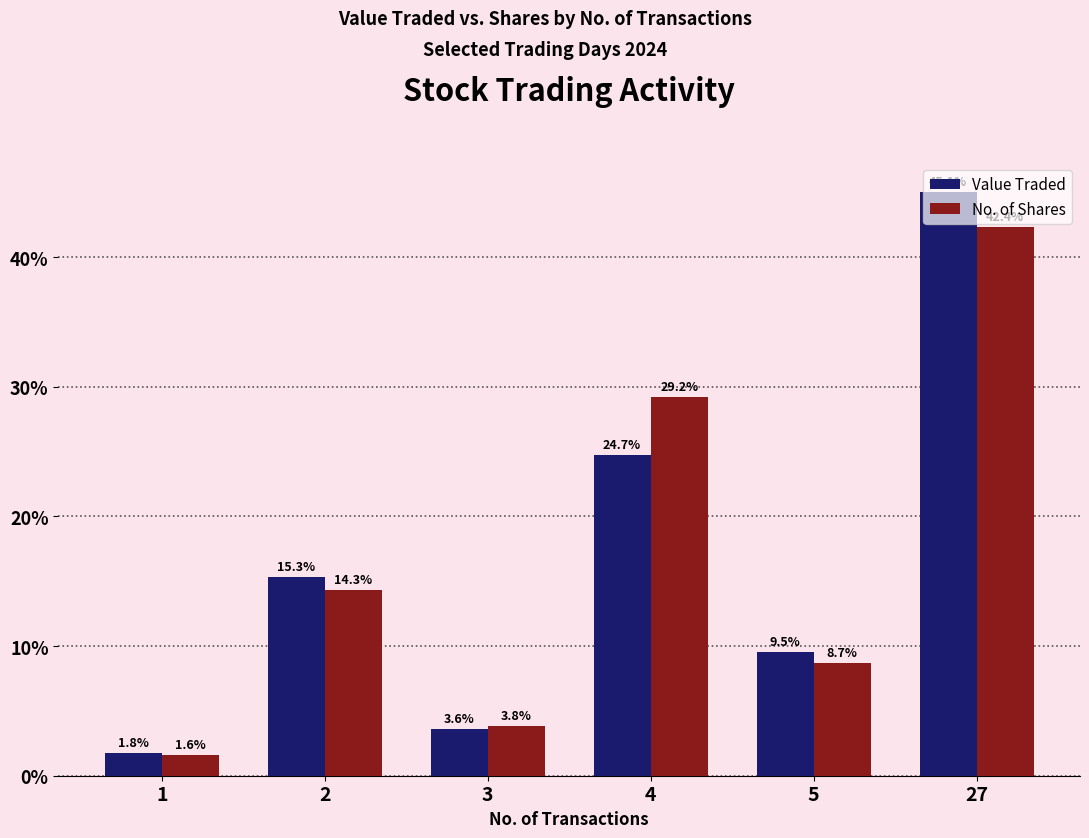

Is it true that No. of Shares equals 42.4 at 27?

True